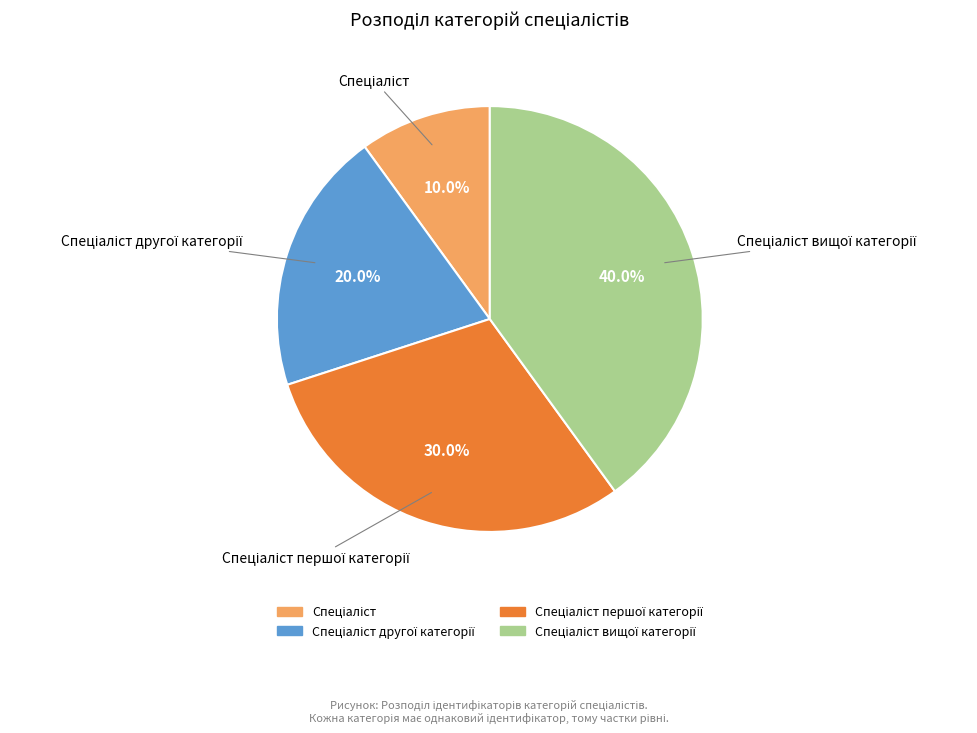

Is there any slice that represents more than half of the pie?

No